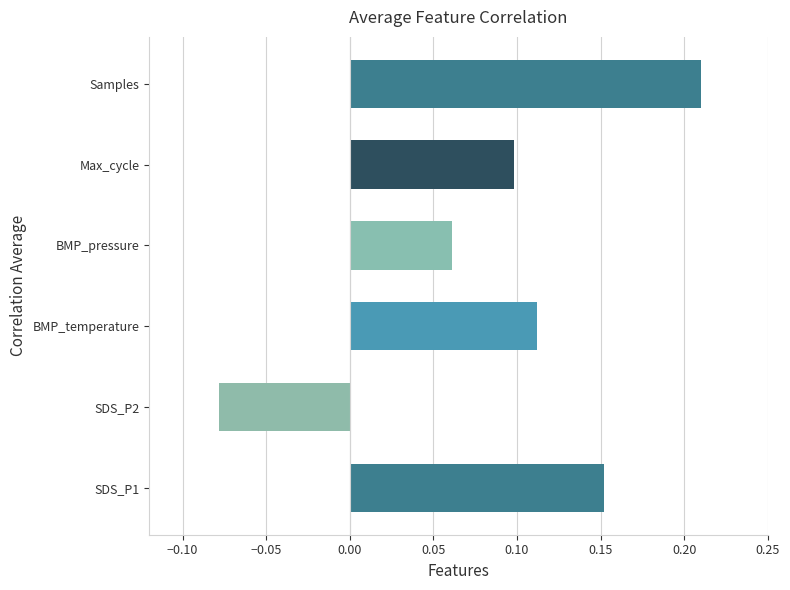

What is the change in value from SDS_P2 to BMP_pressure?

+0.1